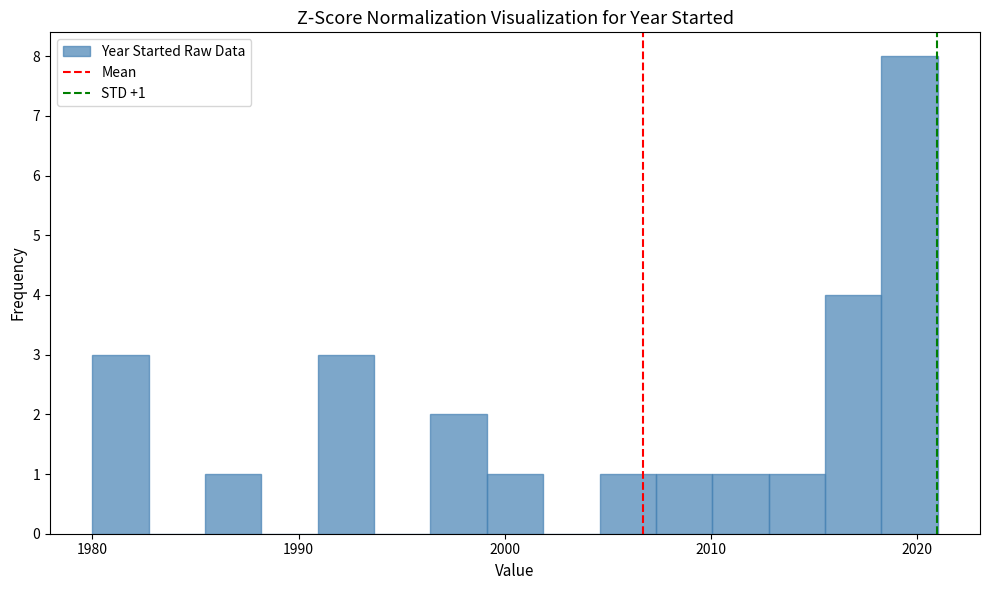

Around what value on the x-axis is the tallest bar? Give the approximate position of its centre, as read against the axis.

2020